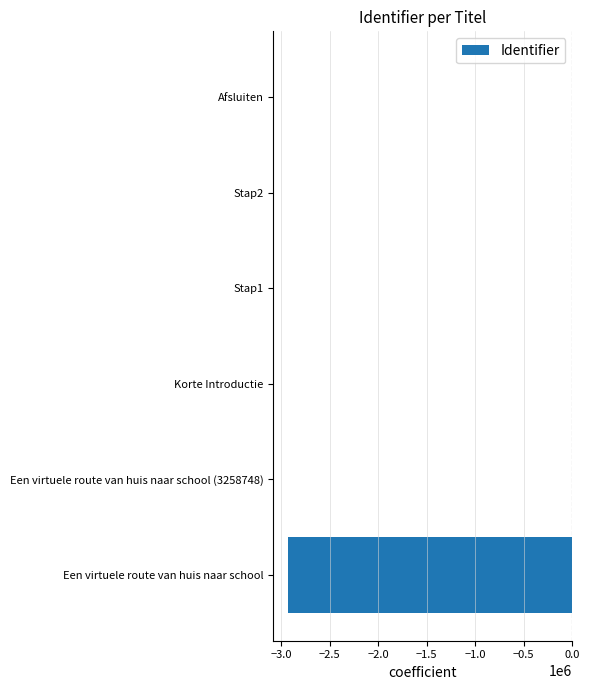

True or false: the data shows -3.8 at Een virtuele route van huis naar school (3258748).

True